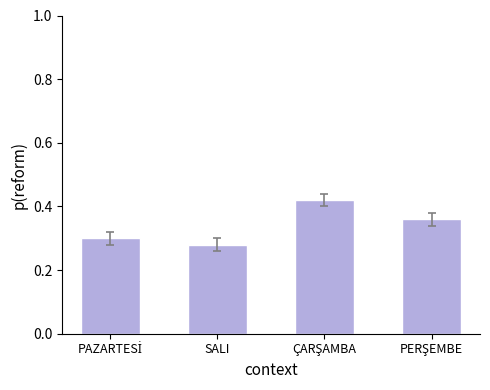

Is it true that the value at SALI is 0.3?

True